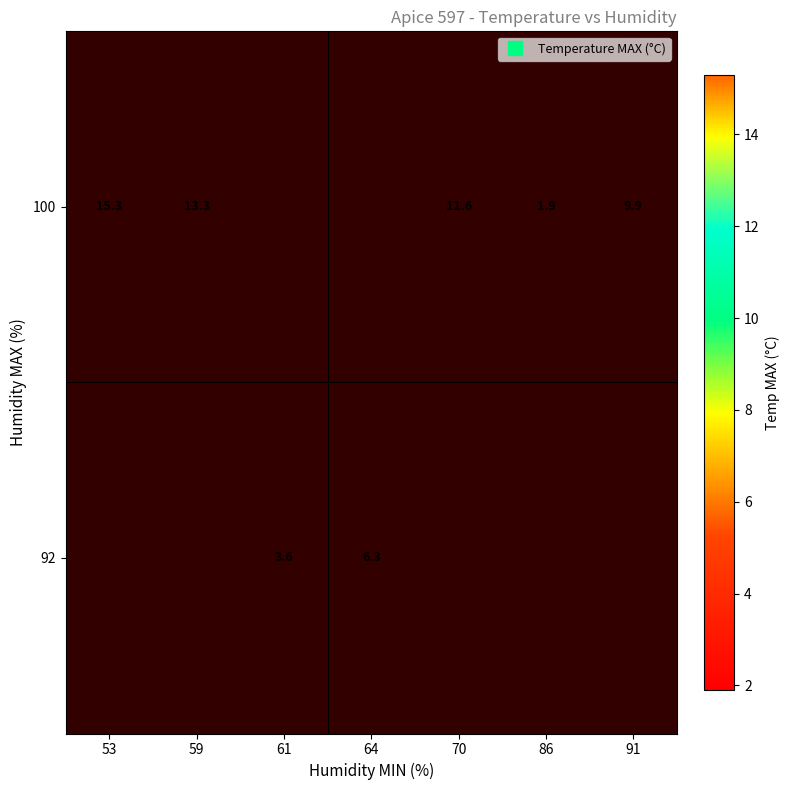

How many positive values does the 92 series have?

5